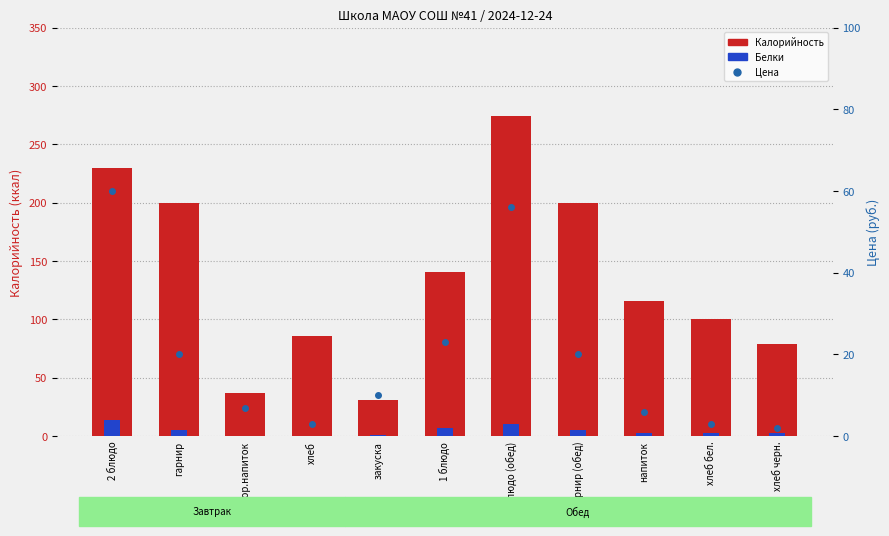

Between напиток and гарнир, which is larger?

гарнир